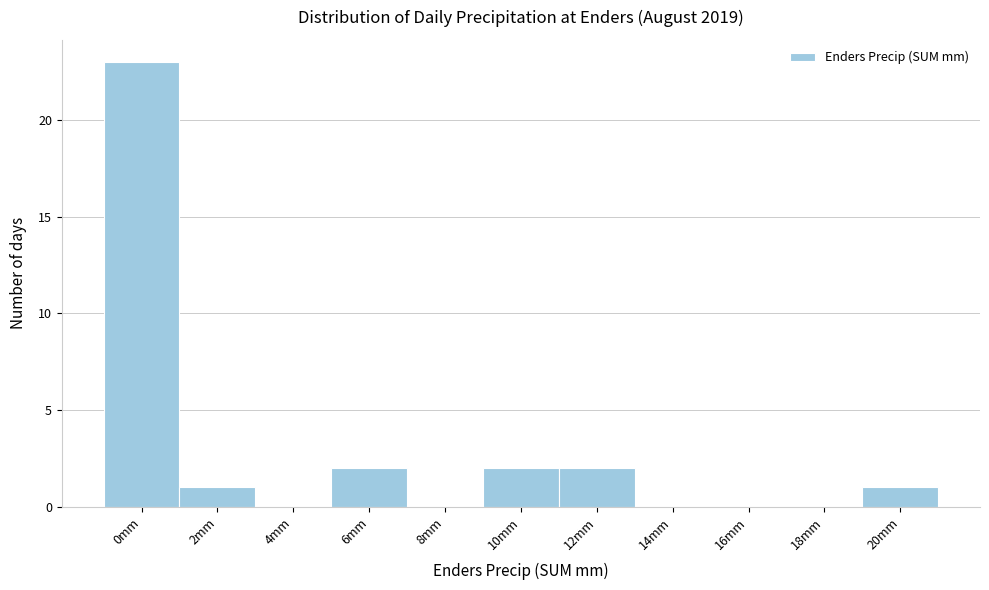

Reading left to right, extract all data points from this chart.

0mm=23	2mm=1	4mm=0	6mm=2	8mm=0	10mm=2	12mm=2	14mm=0	16mm=0	18mm=0	20mm=1